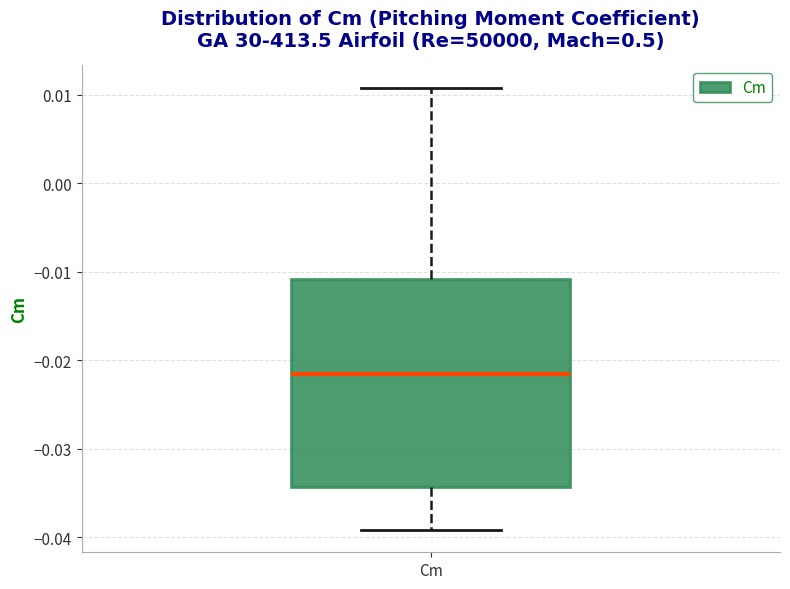

Transcribe this box plot: give where the median line is, the range the box spans, and where the two whiskers end, as read against the y-axis. The values are not printed on the chart, so give them approximately, as read against the axis.

median -0.022, box -0.034 to -0.011, whiskers -0.039 to 0.011